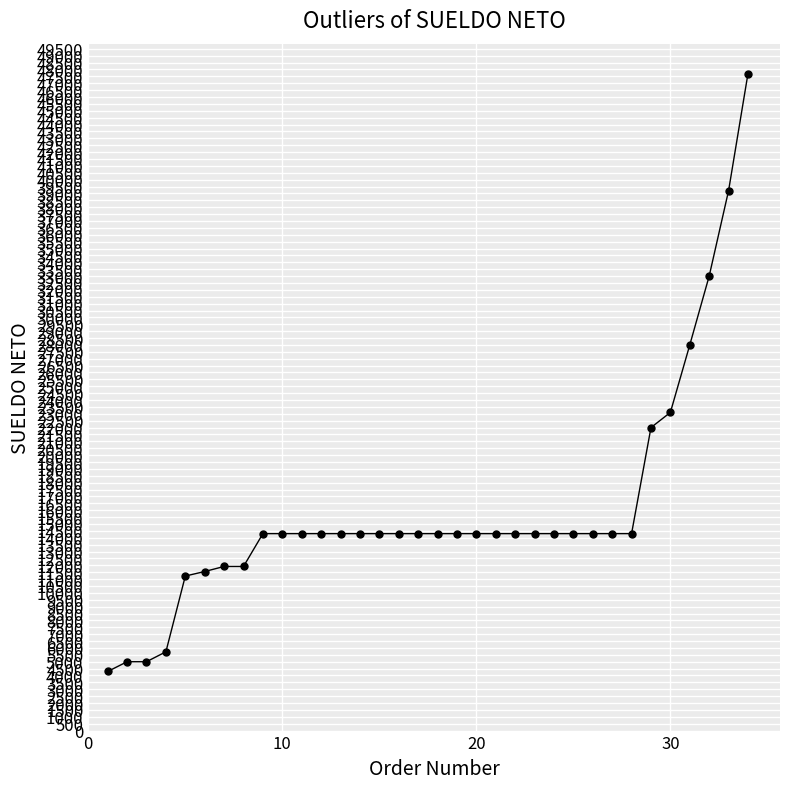

What is the value of the 14th point from the left?

14300.0